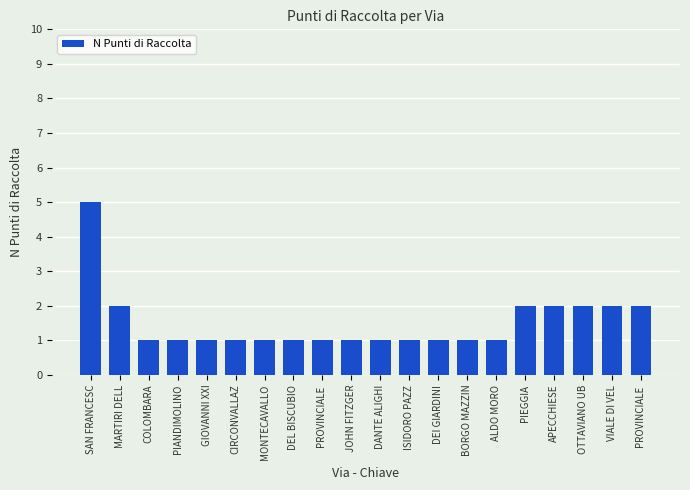

What is the value of the 11th bar from the left?

1